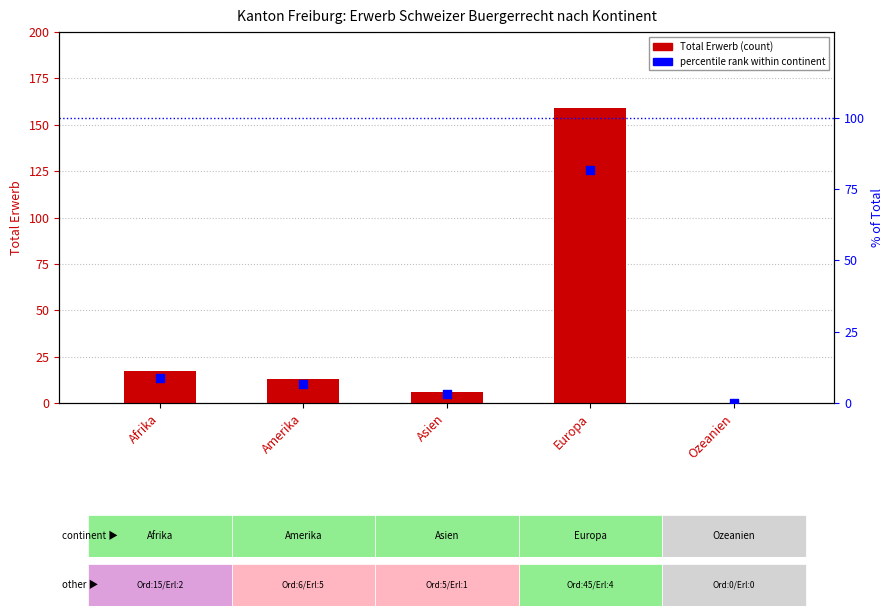

Is the value of Total Erwerb at Afrika greater than the value of percentile rank within continent at Amerika?

Yes